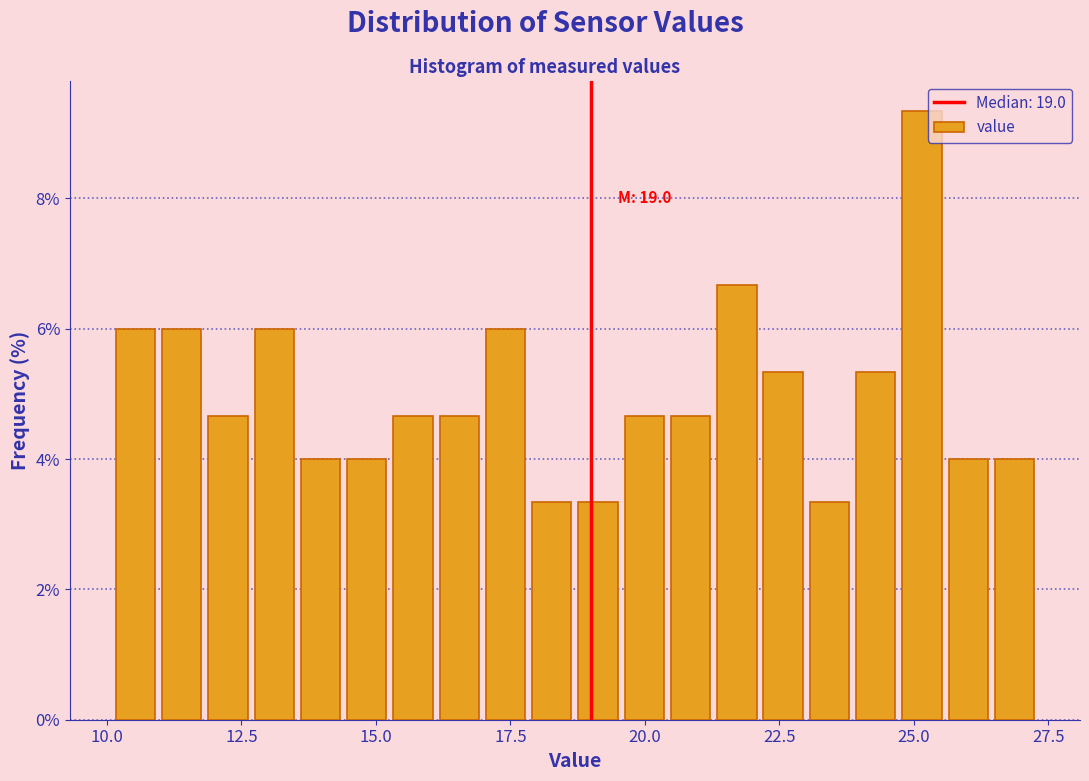

Read against the x-axis, roughly where is the centre of the tallest bar?

25.0